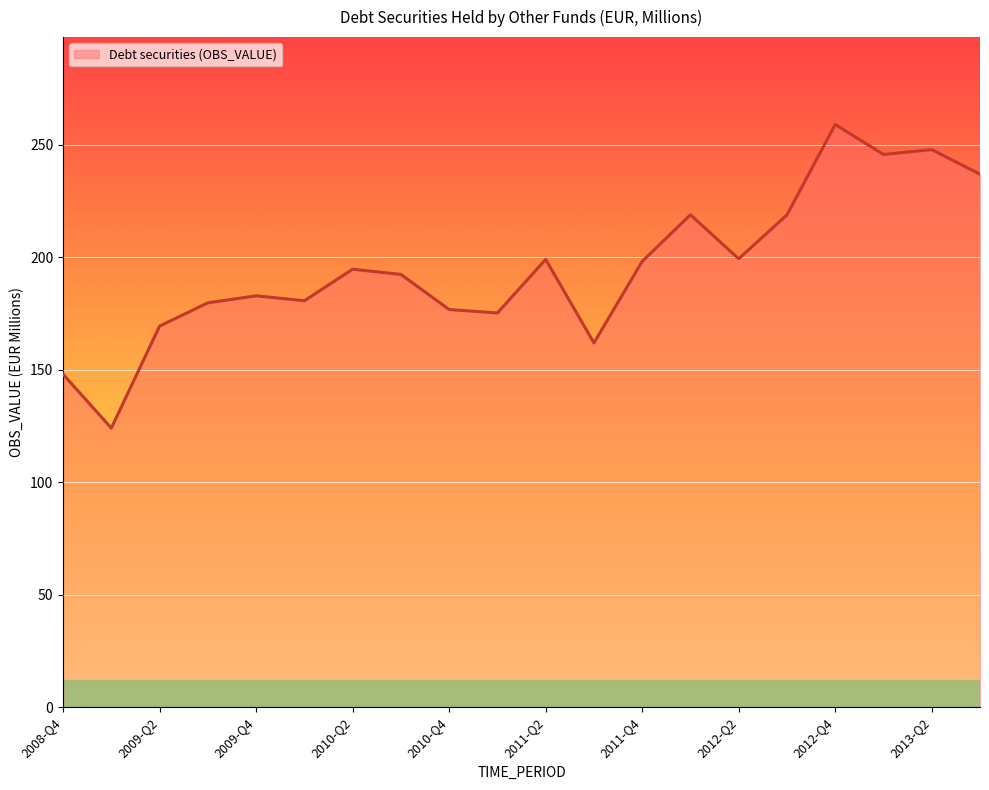

What is the difference between the maximum and minimum values?

135.0